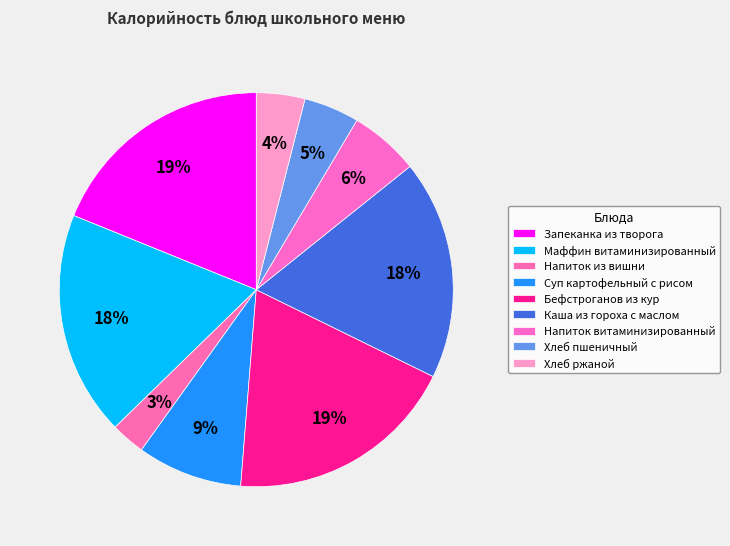

Count the number of slices in the pie.

9